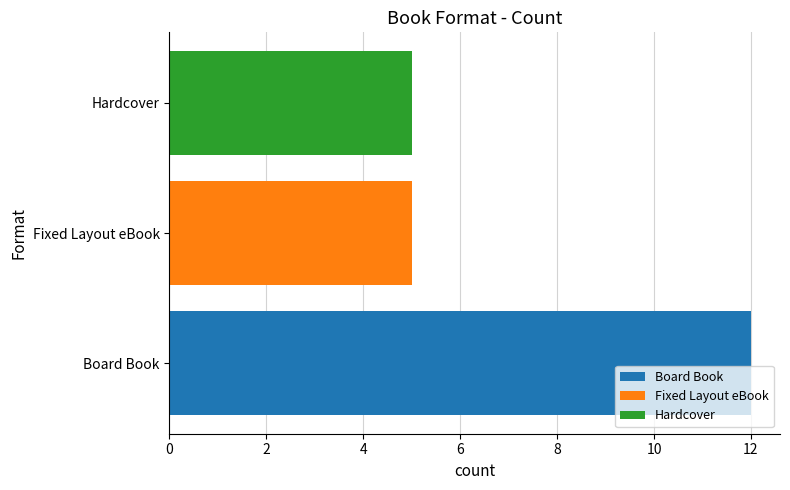

Reading bottom to top, list all the values displayed in this chart.

Board Book=12	Fixed Layout eBook=5	Hardcover=5